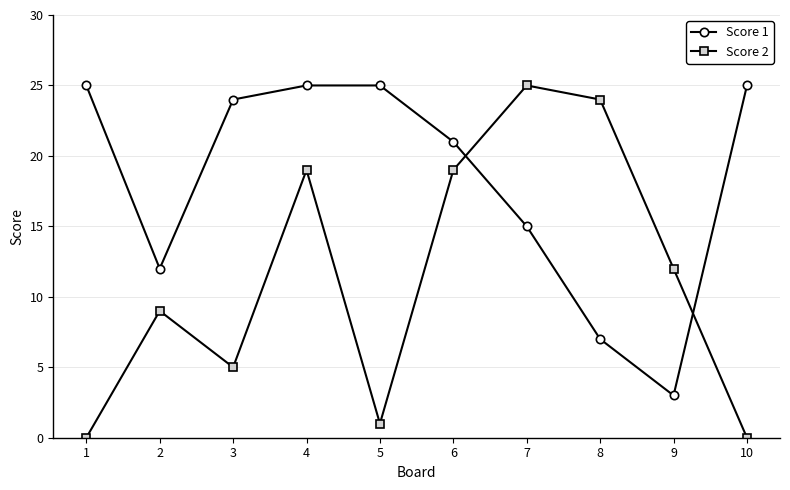

The value of Score 2 at 8 is 6. True or false?

False